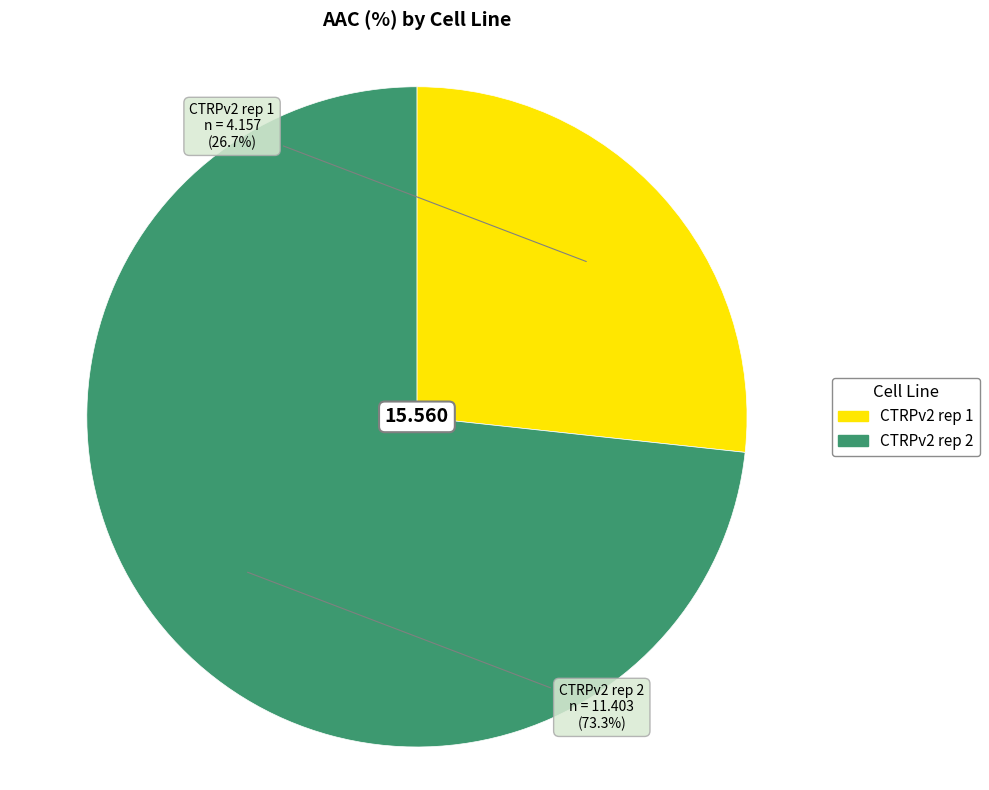

Which slice is the smallest?

CTRPv2 rep 1